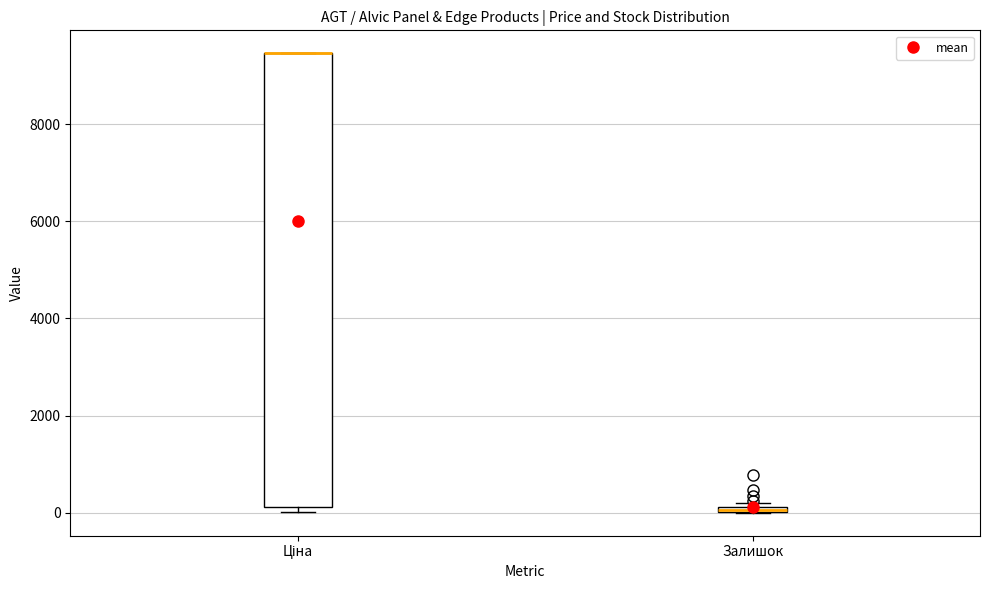

Where is the upper edge of the box for Ціна on the y-axis? The values are not printed on the chart, so give them approximately, as read against the axis.

9400